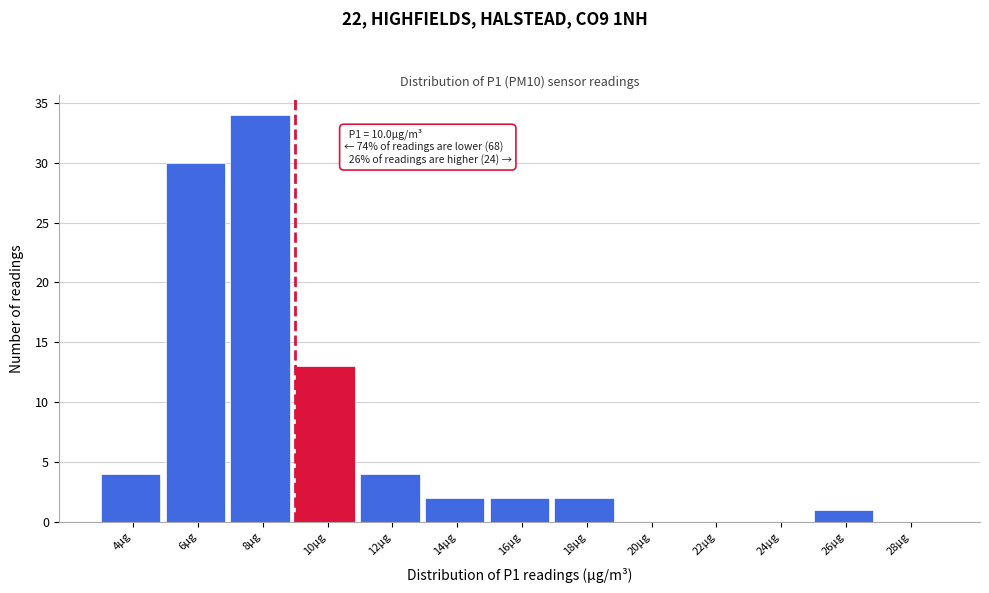

Reading left to right, list all the values displayed in this chart.

4µg=4	6µg=30	8µg=34	10µg=13	12µg=4	14µg=2	16µg=2	18µg=2	20µg=0	22µg=0	24µg=0	26µg=1	28µg=0